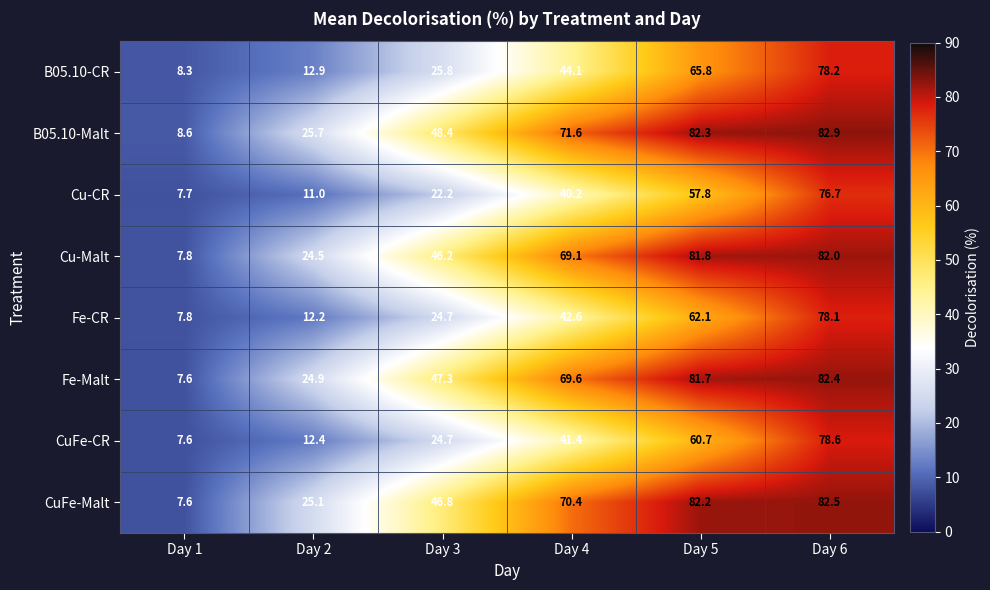

What is the spread (max minus min) of values at Day 5?

24.5